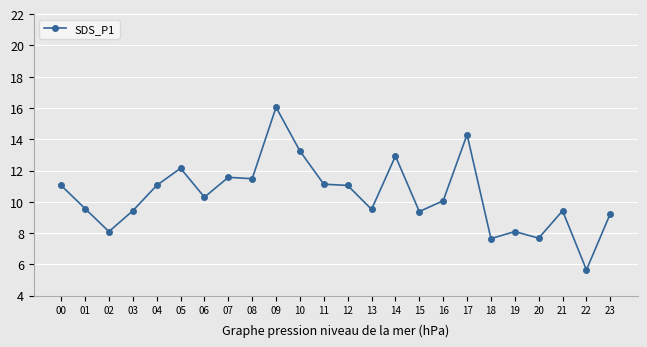

Does the chart display data point markers on the line(s)?

Yes